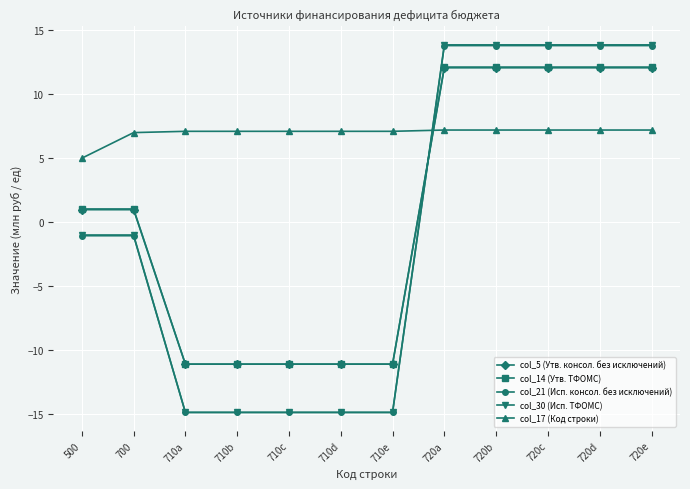

Is the value of col_21 (Исп. консол. без исключений) at 720c greater than the value of col_5 (Утв. консол. без исключений) at 710a?

Yes